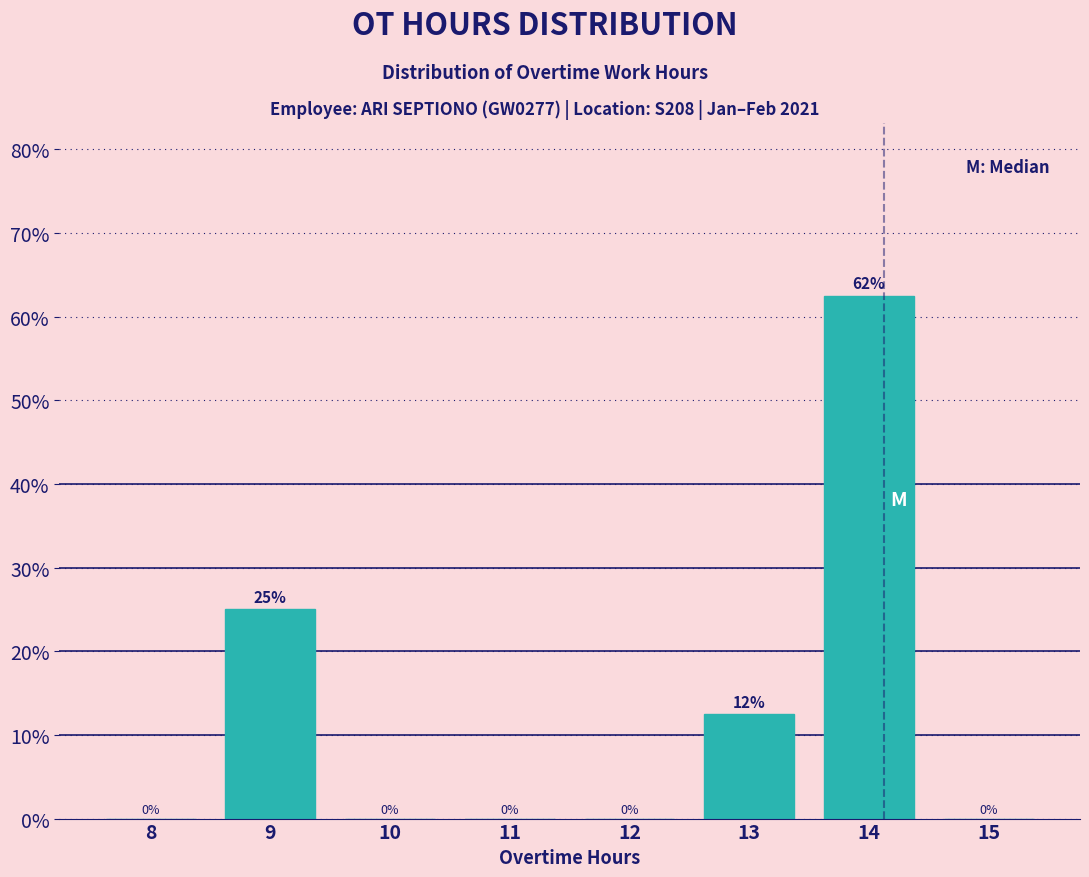

Where is the data nearest to the value 31?

9